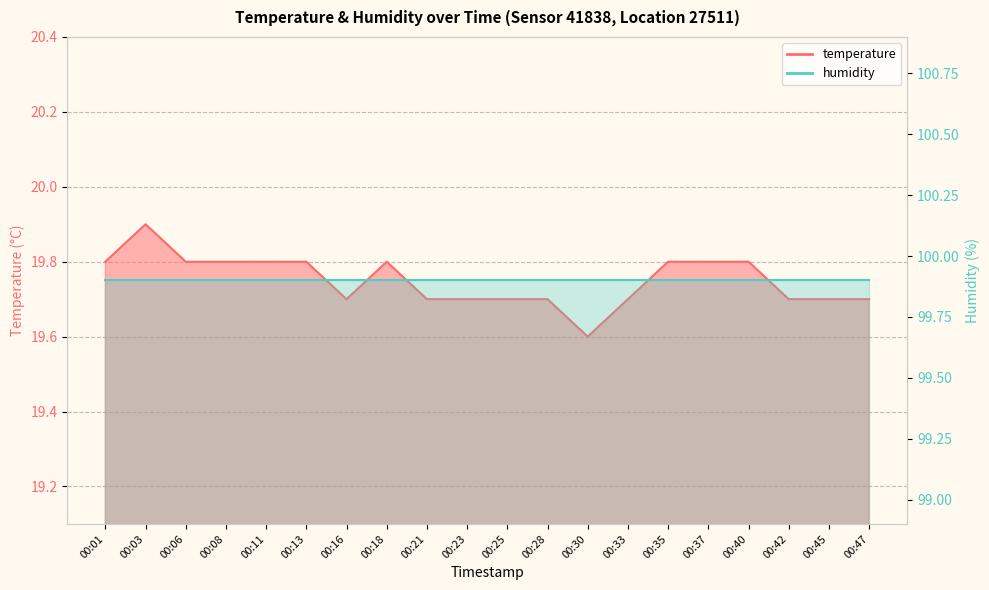

What is the average value?

19.8